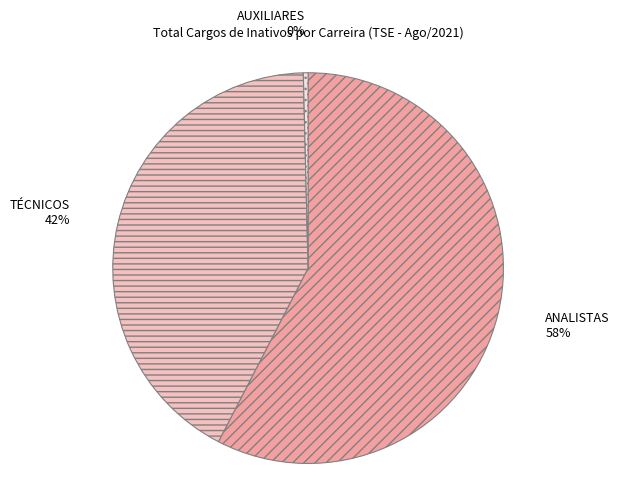

To the nearest percent, what percentage of the pie is TÉCNICOS?

42%